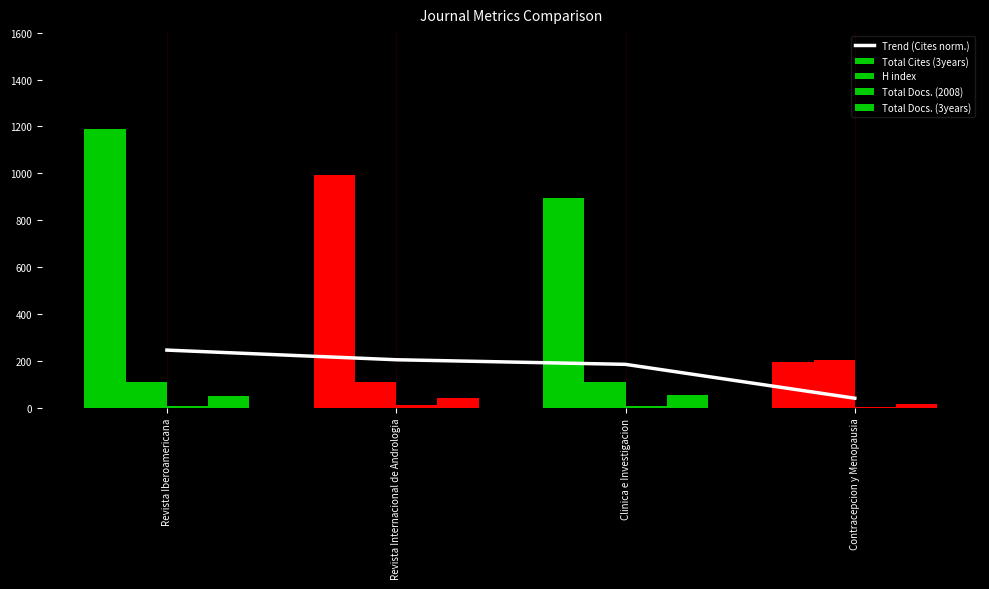

At which category is the sum across all series the highest?

Revista Iberoamericana